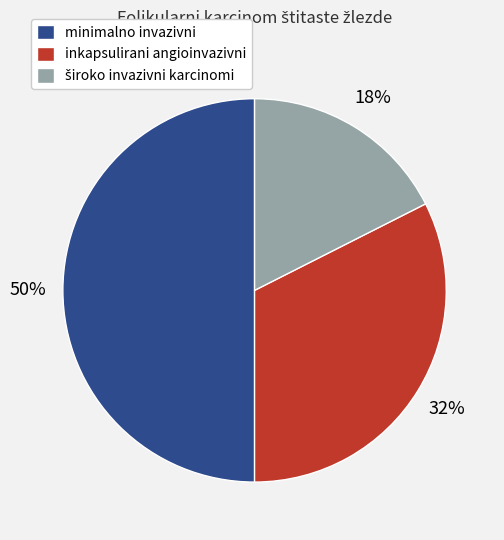

Is the sum of minimalno invazivni and inkapsulirani angioinvazivni greater than half?

Yes